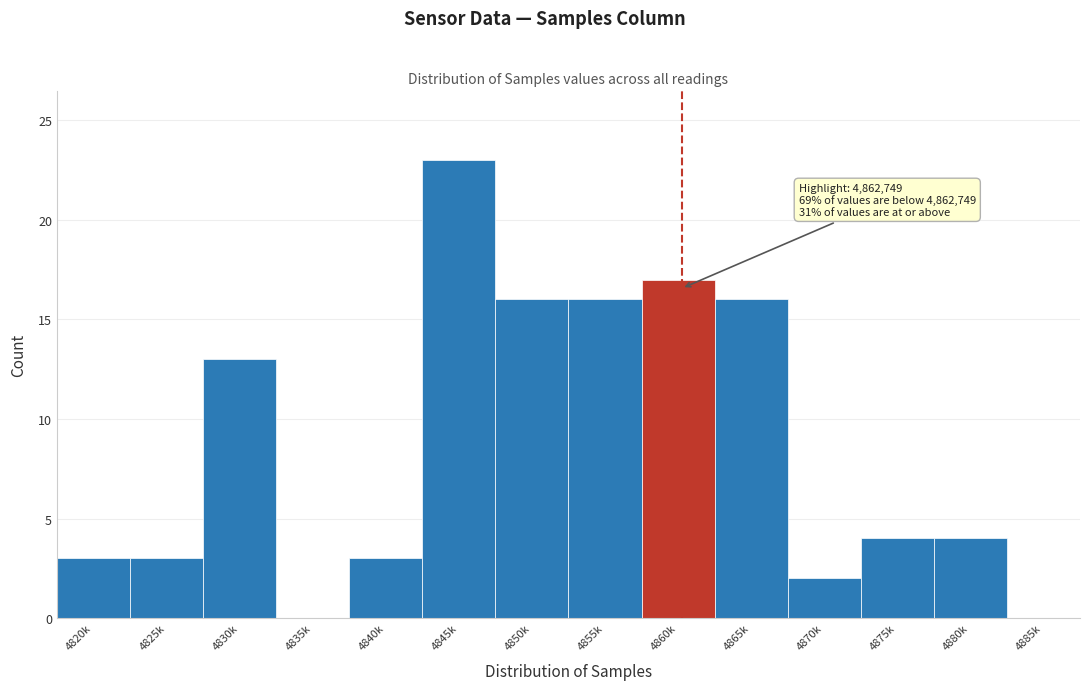

Reading right to left, extract all data points from this chart.

4885k=0	4880k=4	4875k=4	4870k=2	4865k=16	4860k=17	4855k=16	4850k=16	4845k=23	4840k=3	4835k=0	4830k=13	4825k=3	4820k=3